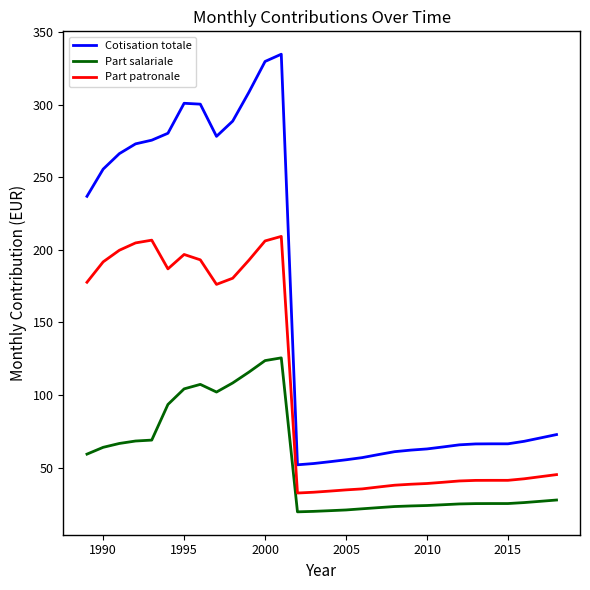

What is the highest value of the Part salariale series?

125.6